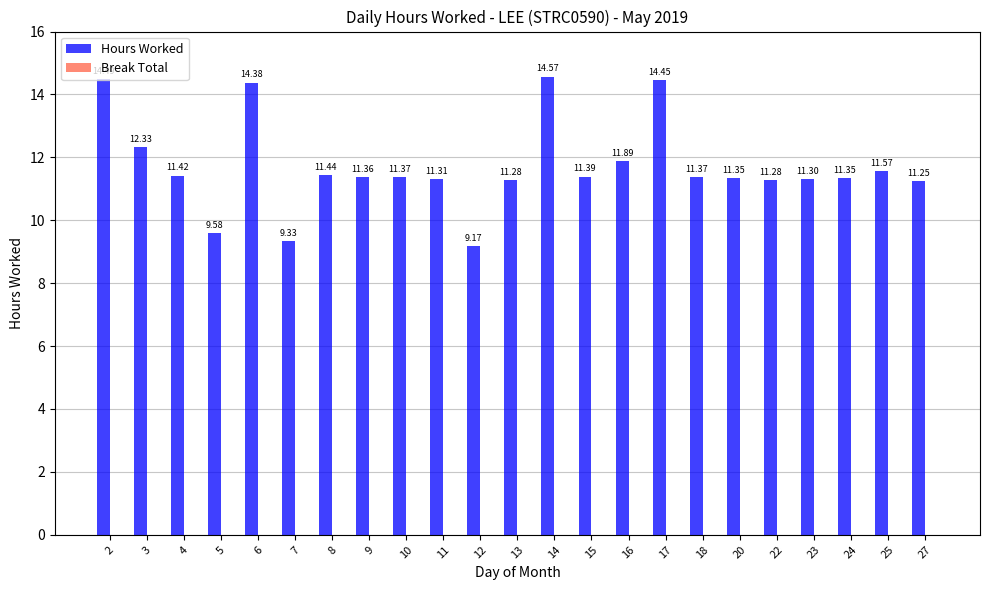

What is the ratio of the value at 3 to the value at 10?

1.1